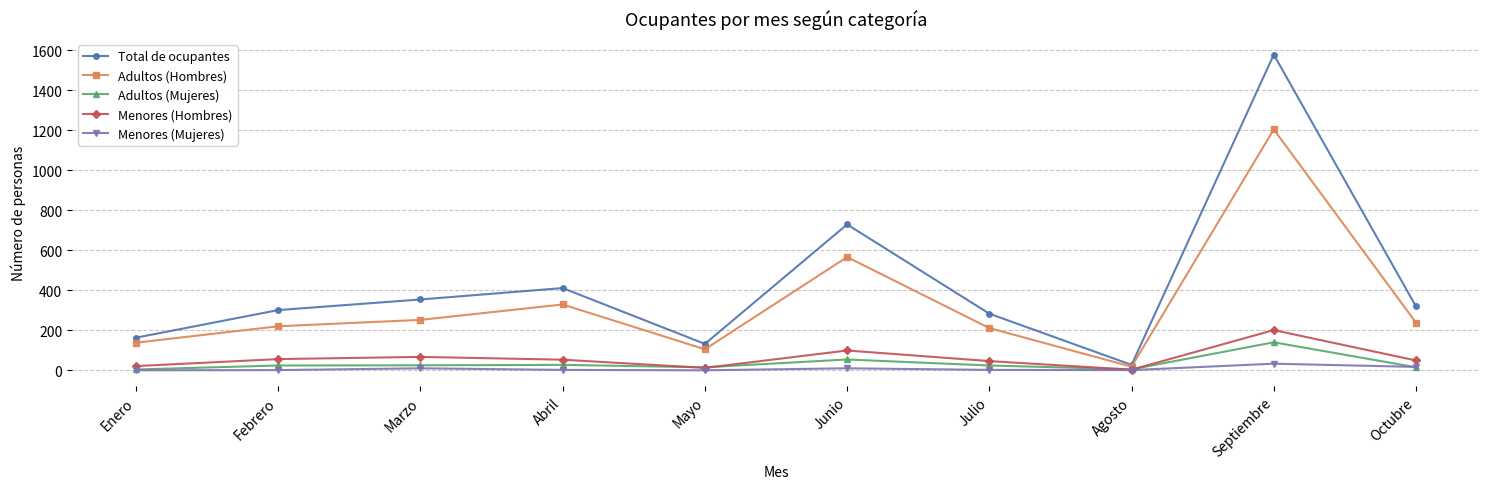

At how many categories does at least one series exceed 531?

2